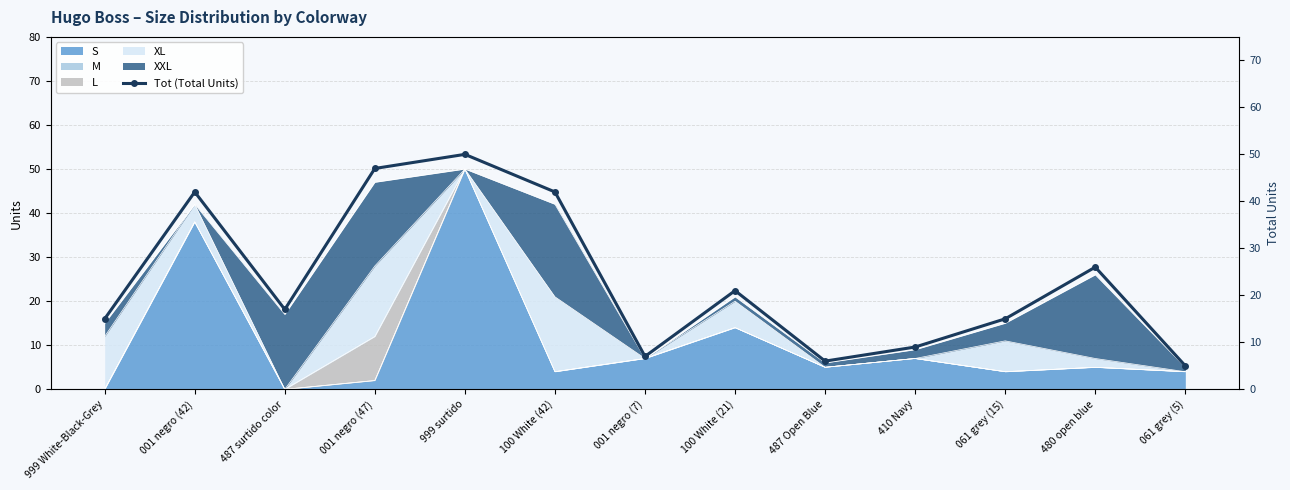

How many data points are above 17?

6